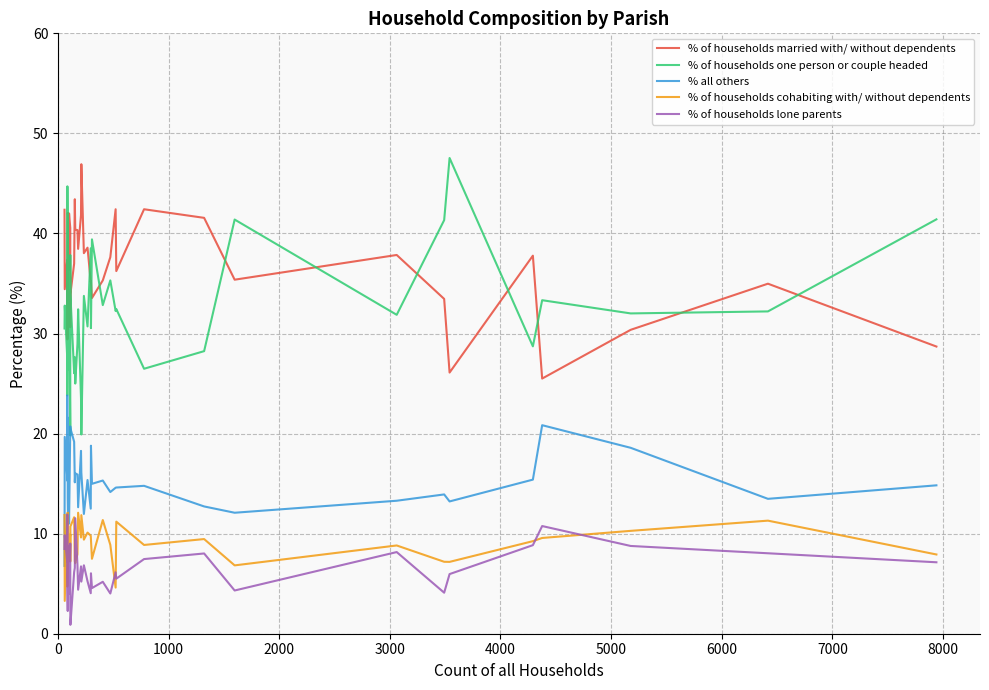

Rank the series by their maximum value, from lowest to highest.

% of households lone parents, % of households cohabiting with/ without dependents, % all others, % of households married with/ without dependents, % of households one person or couple headed